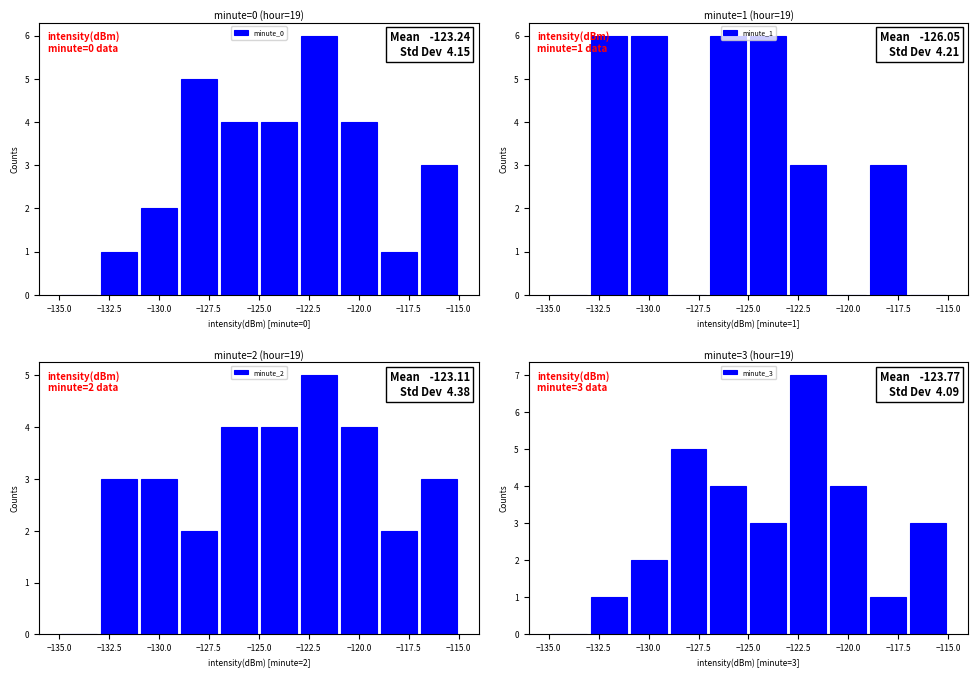

Reading left to right, extract all data points from this chart.

minute_0: 0	1	2	5	4	4	6	4	1	3
minute_1: 0	6	6	0	6	6	3	0	3	0
minute_2: 0	3	3	2	4	4	5	4	2	3
minute_3: 0	1	2	5	4	3	7	4	1	3